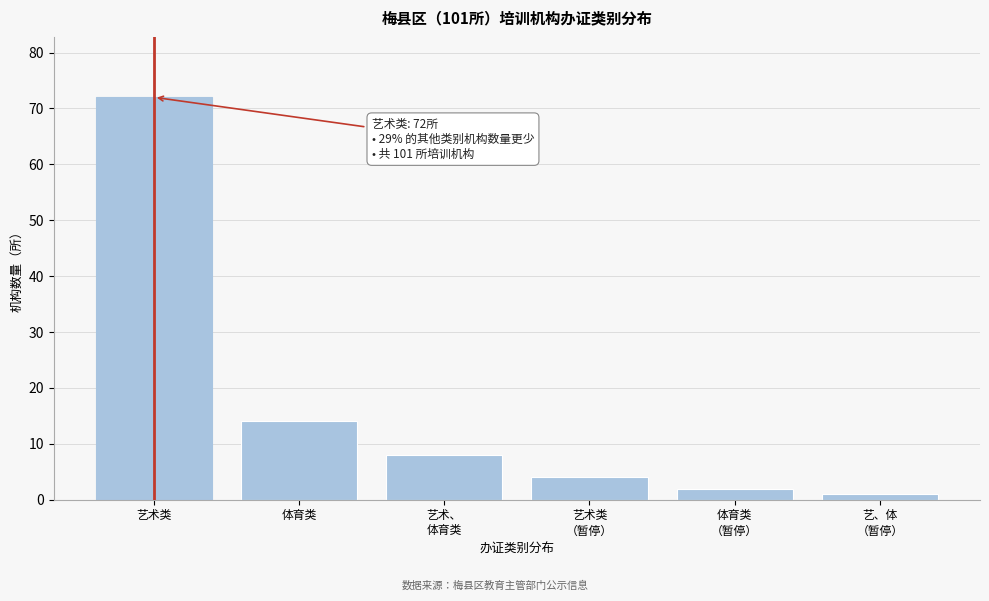

Reading left to right, list all the values displayed in this chart.

72	14	8	4	2	1